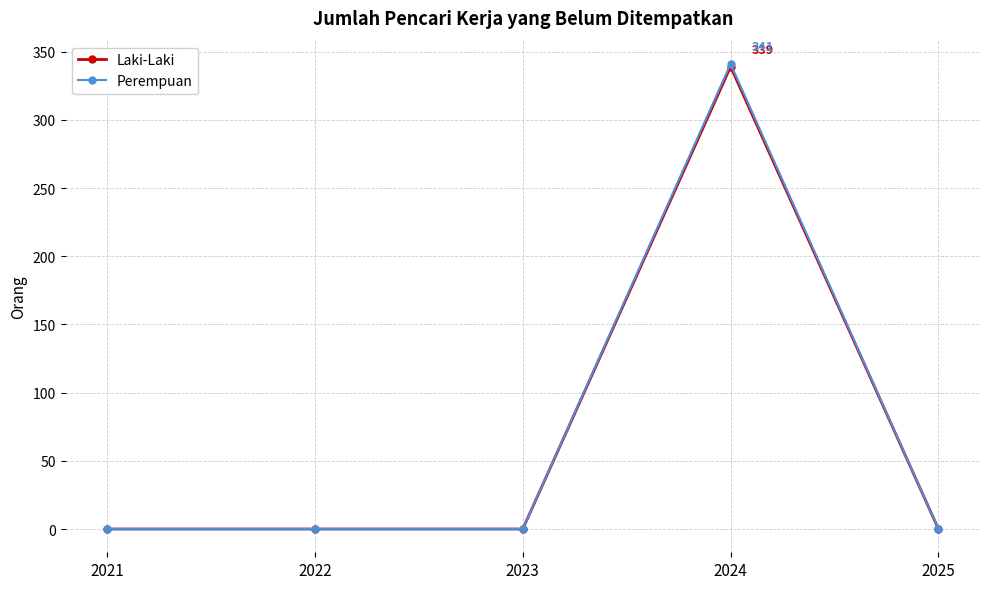

Reading right to left, extract all data points from this chart.

Laki-Laki: 2025=0	2024=339	2023=0	2022=0	2021=0
Perempuan: 2025=0	2024=341	2023=0	2022=0	2021=0